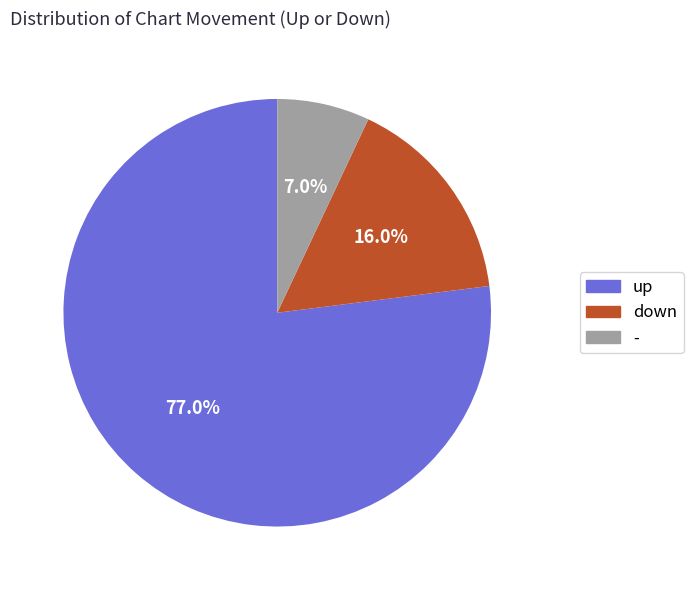

Which category accounts for the majority?

up